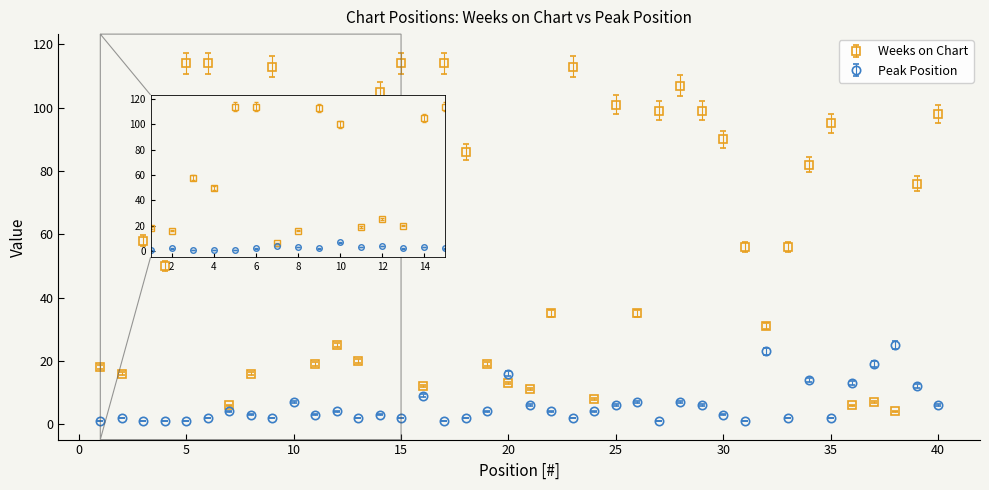

True or false: Weeks on Chart and Peak Position intersect in this chart.

True